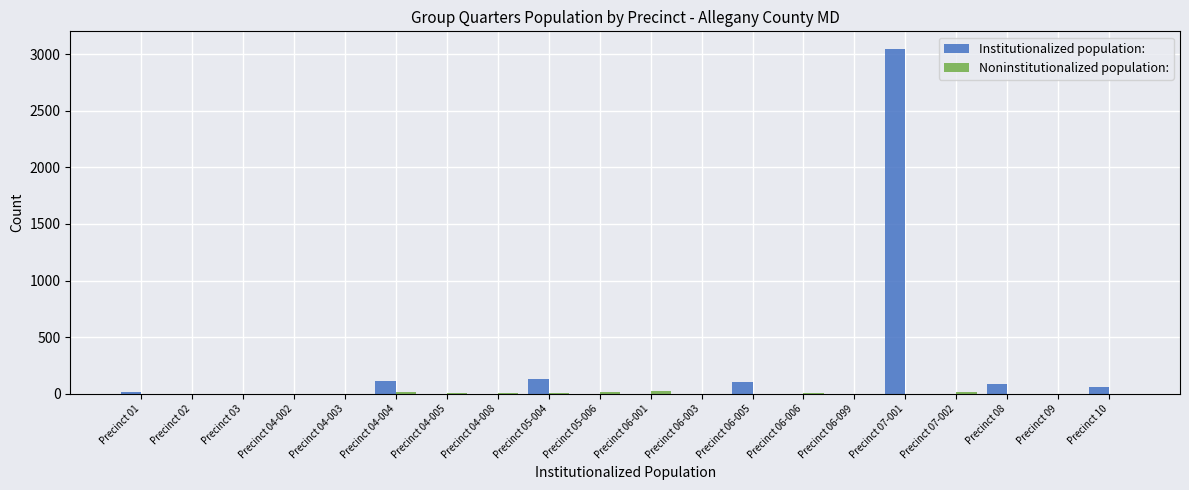

True or false: Institutionalized population: has a value of 0 at Precinct 06-099.

True